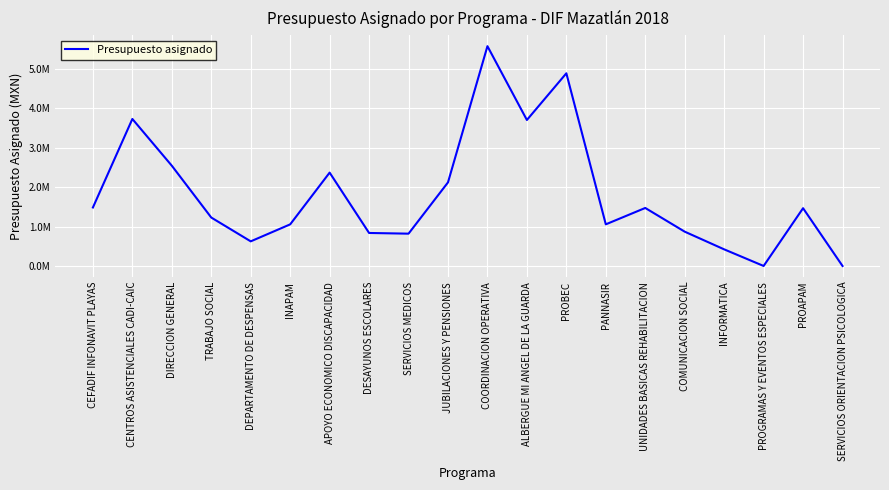

Which has a higher value, PROGRAMAS Y EVENTOS ESPECIALES or CENTROS ASISTENCIALES CADI-CAIC?

CENTROS ASISTENCIALES CADI-CAIC